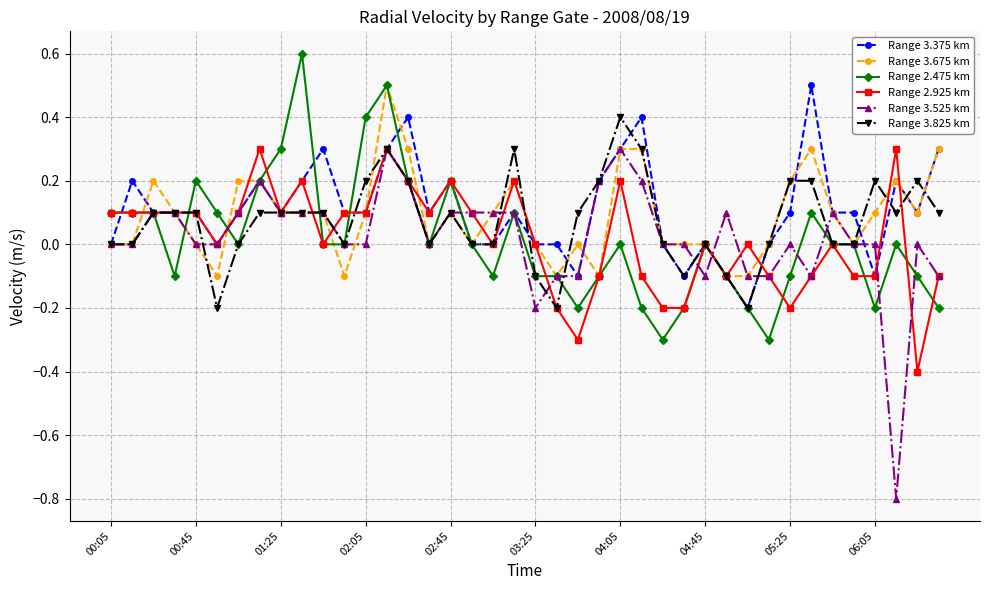

True or false: Range 2.475 km has more than 0 points higher than both neighbors.

True